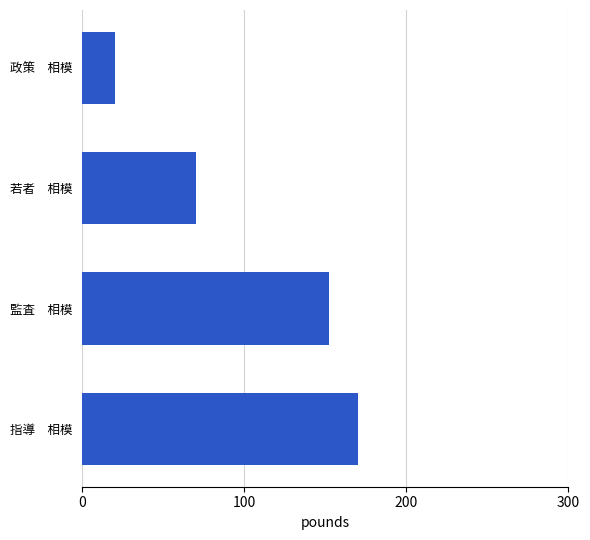

Read the value at 政策　相模.

20